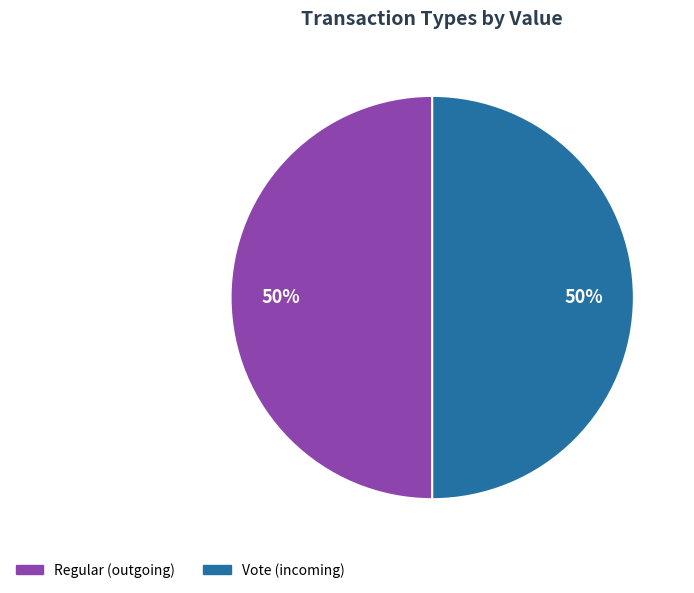

To the nearest percent, what is the average slice percentage?

50%